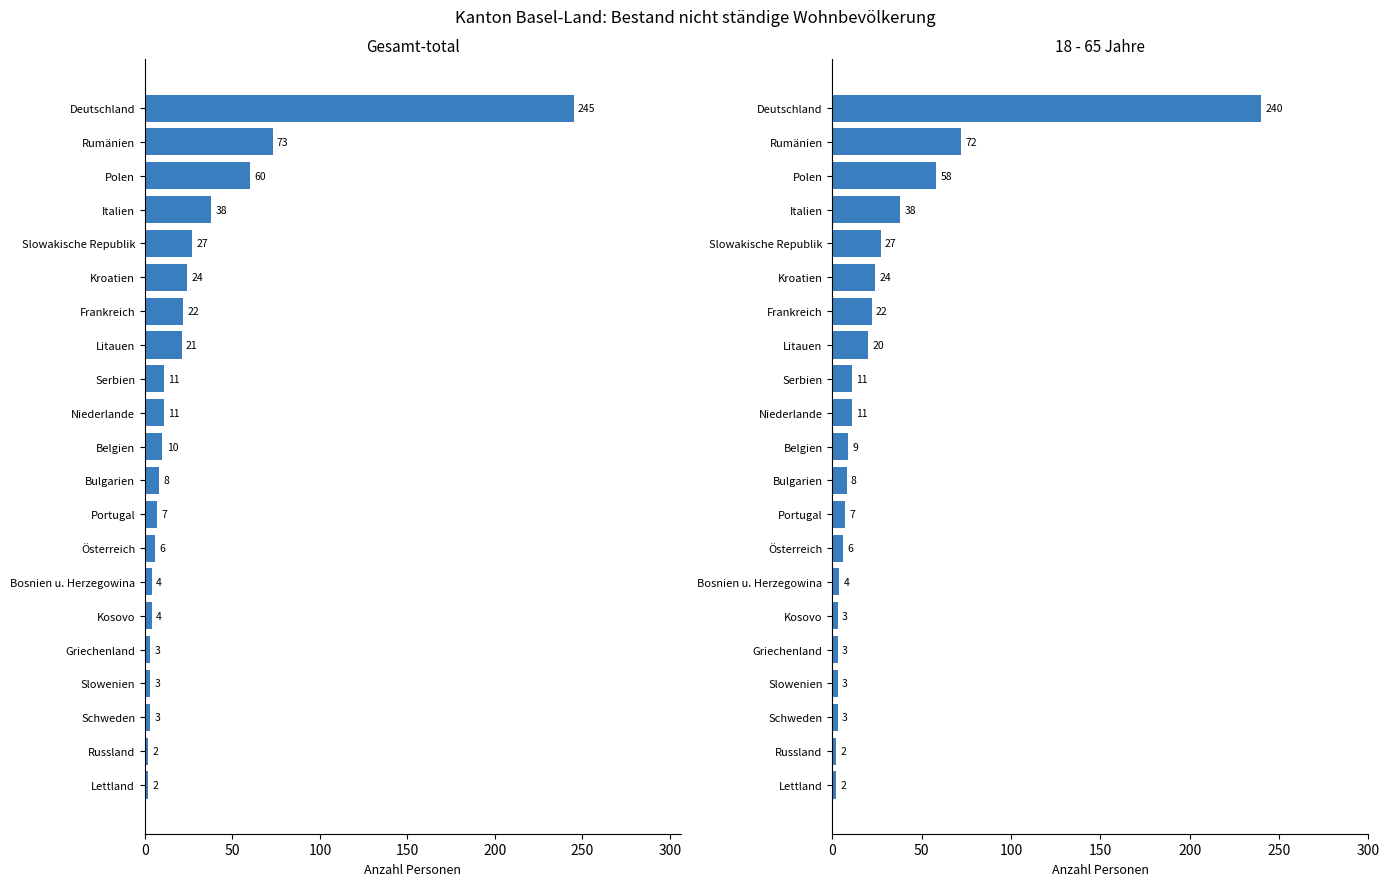

What is the total value across all series at Russland?

4